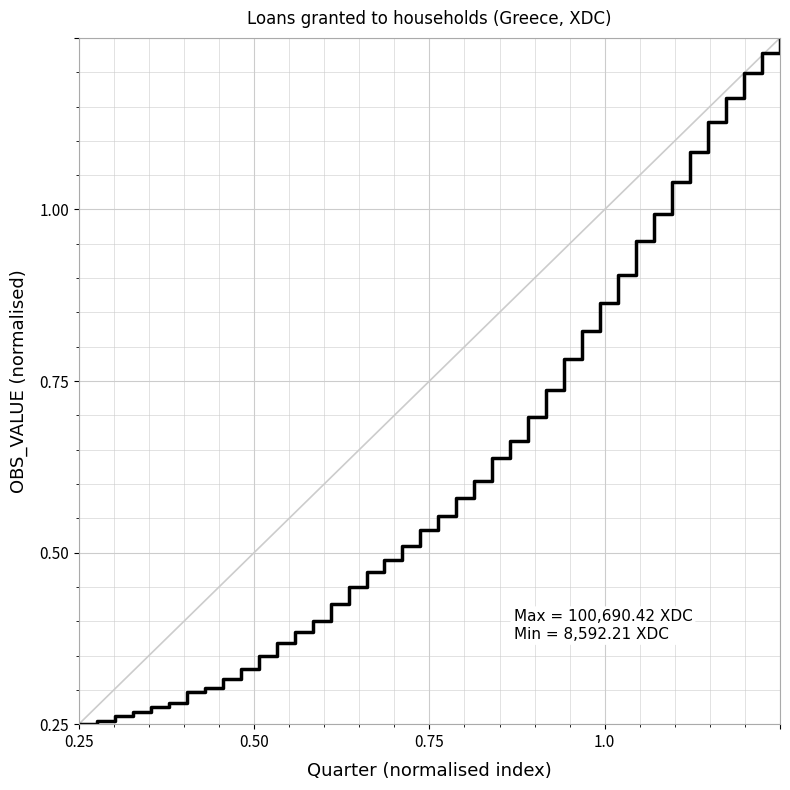

Does the chart display data point markers on the line(s)?

No